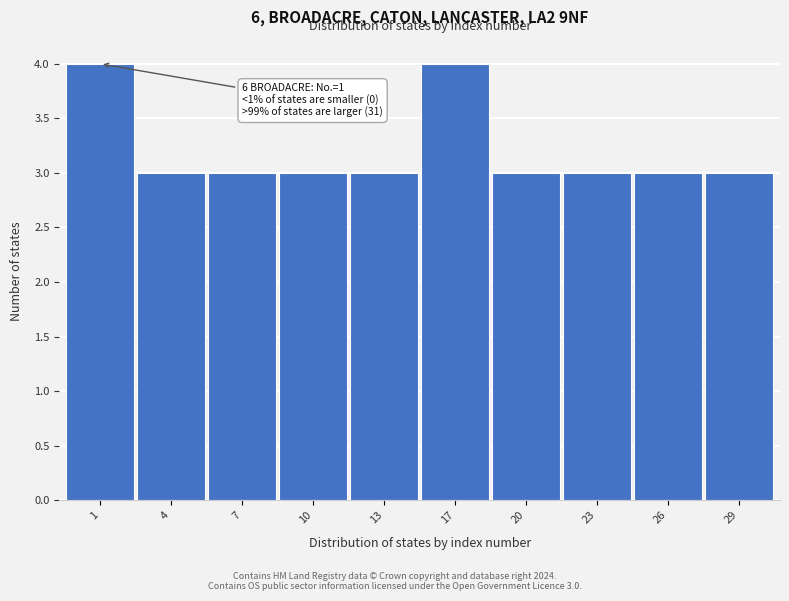

Reading left to right, extract all data points from this chart.

1=4	4=3	7=3	10=3	13=3	17=4	20=3	23=3	26=3	29=3